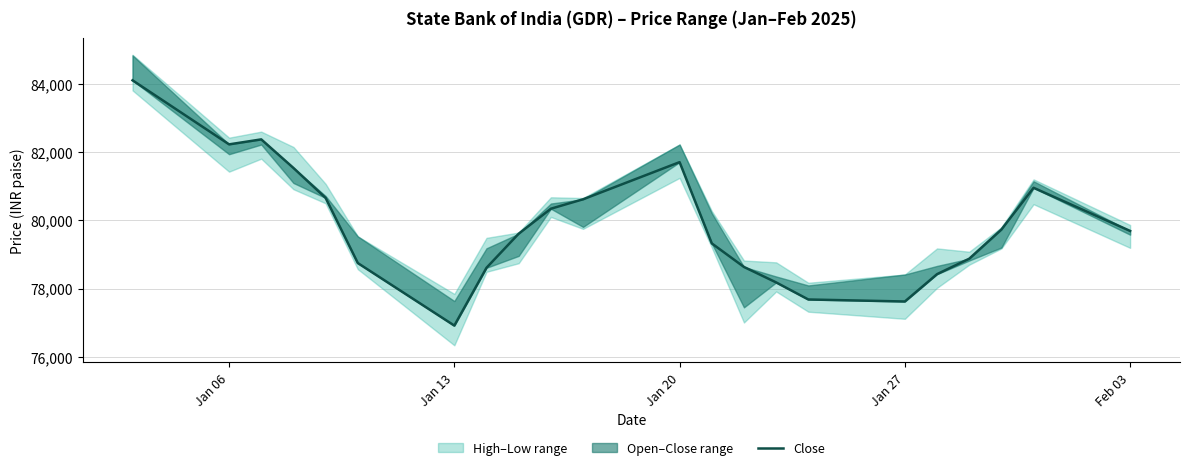

The chart shows a value of 110842 at 7. True or false?

False